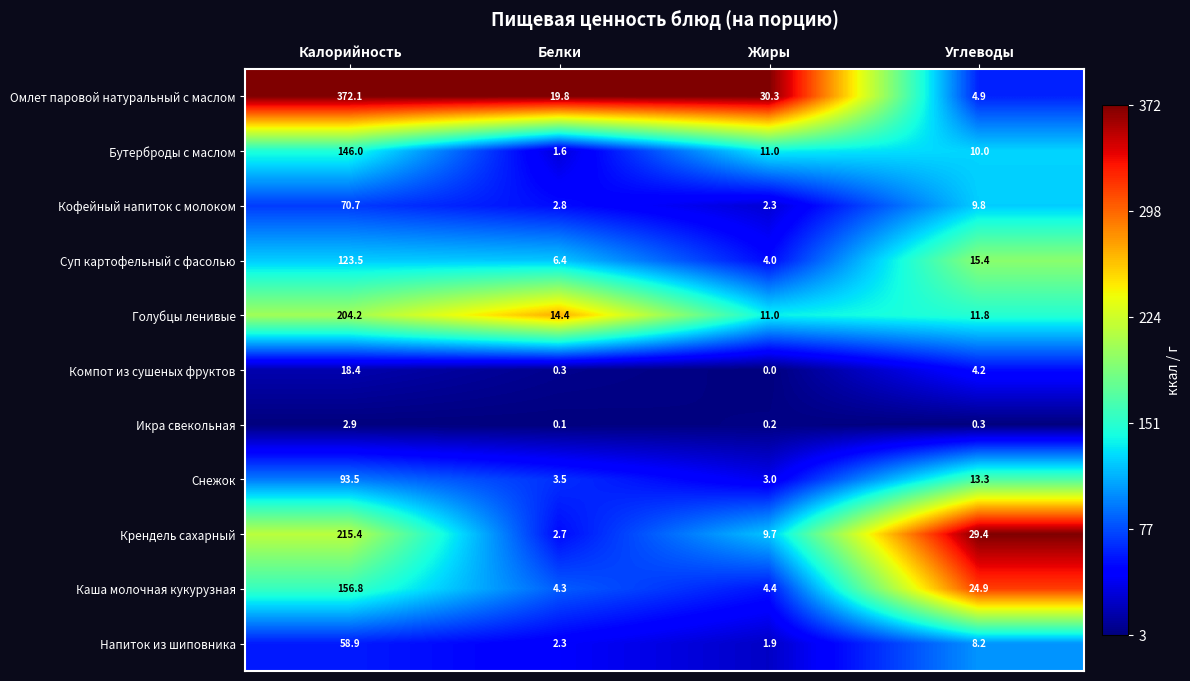

Count the number of data series in this chart.

11